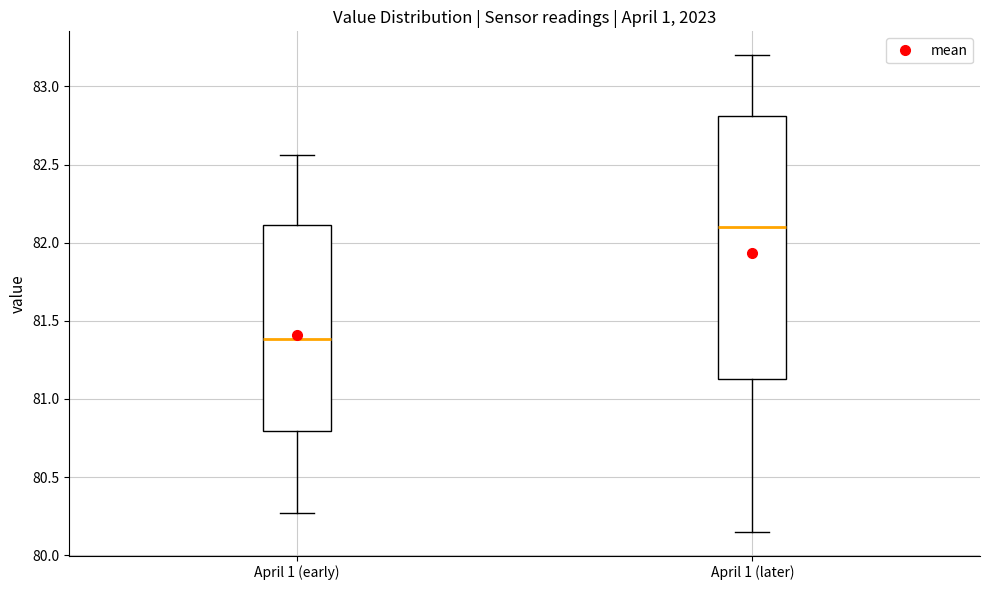

Comparing the boxes themselves (not the whiskers), which one is the tallest?

April 1 (later)